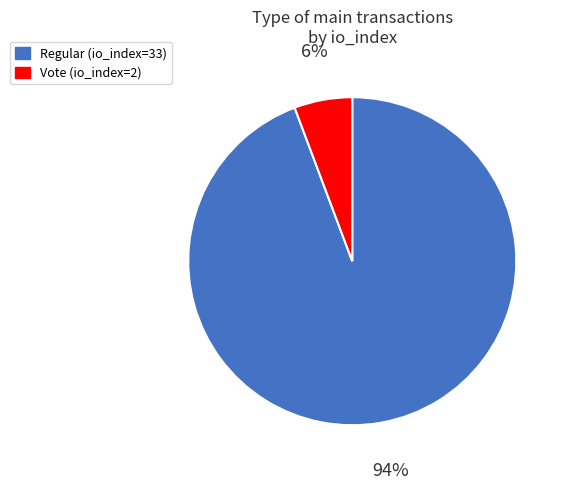

True or false: Regular (io_index=33) accounts for 94% of the total.

True